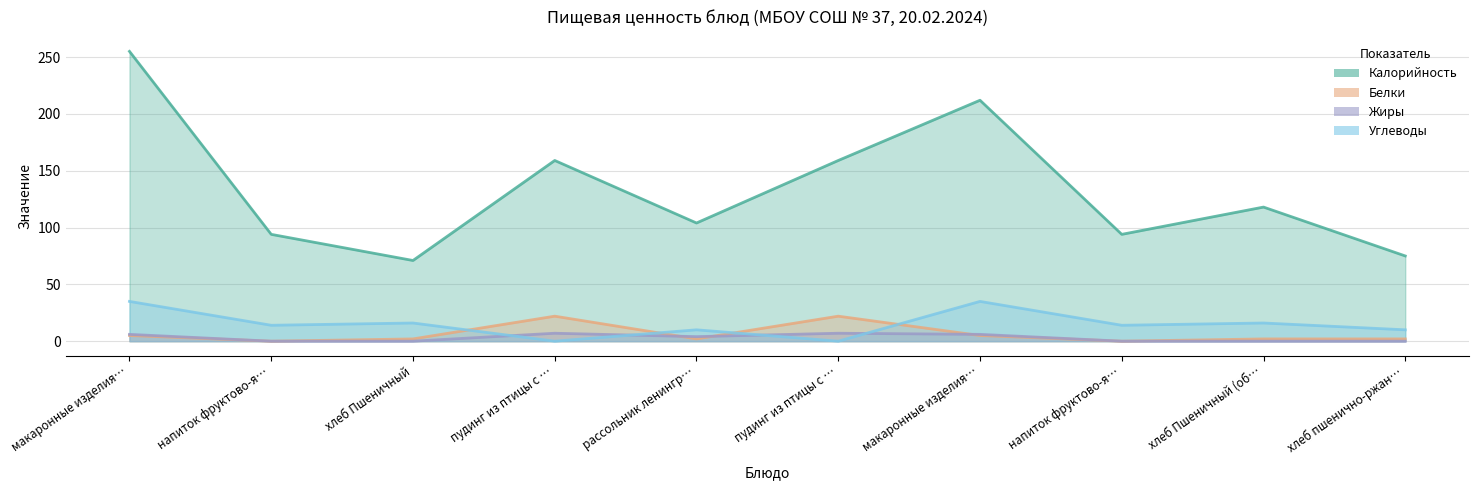

Which series ends up on top after the final intersection of Белки and Углеводы?

Углеводы